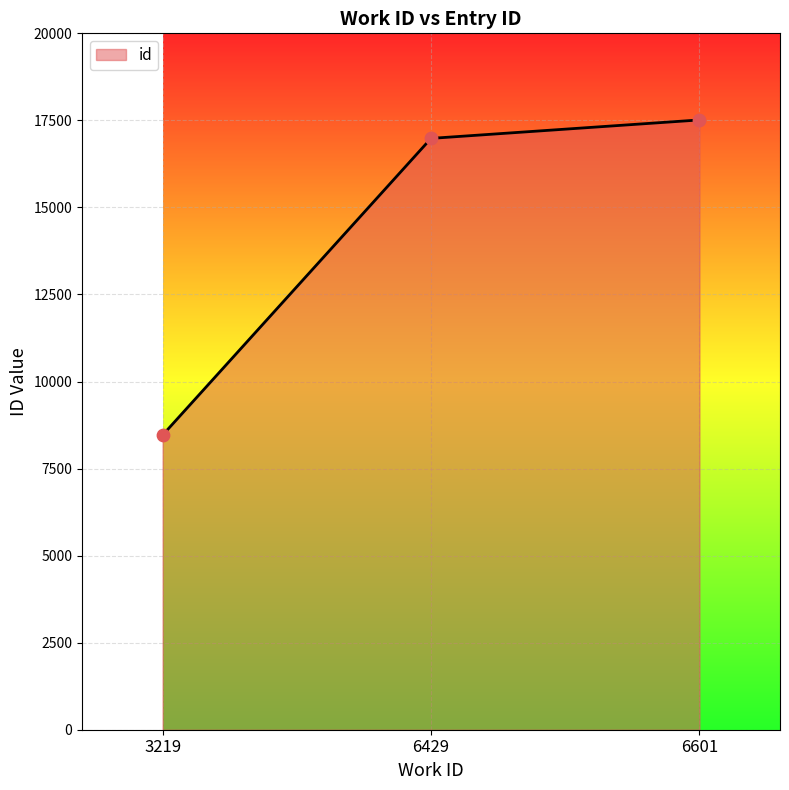

What is the change in value from 6429 to 6601?

+530